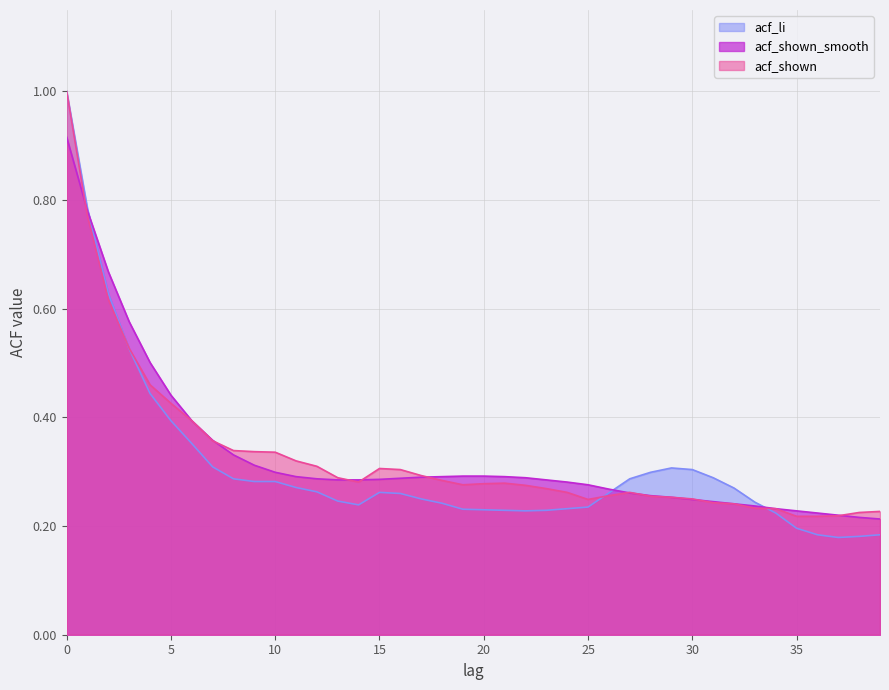

Which has a higher value, 32 or 19?

32